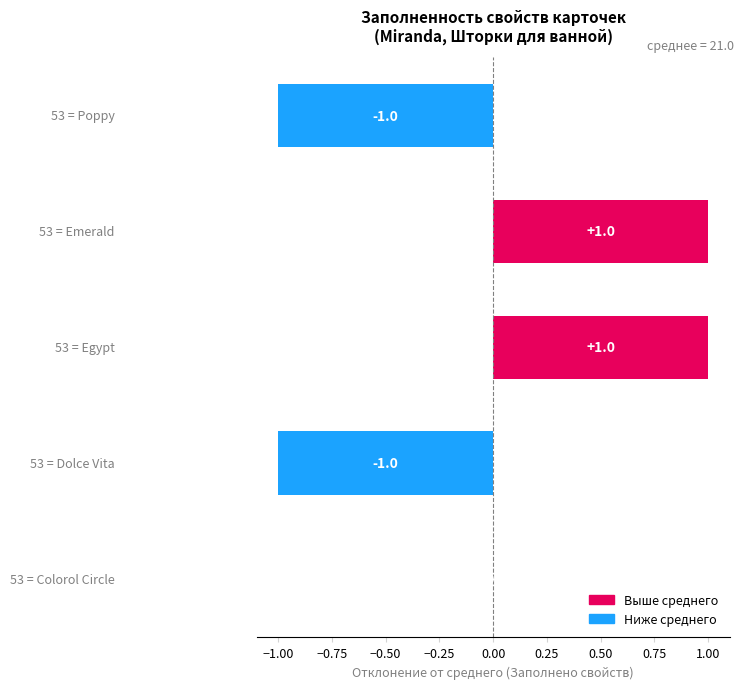

How many values are between -1 and 1?

5